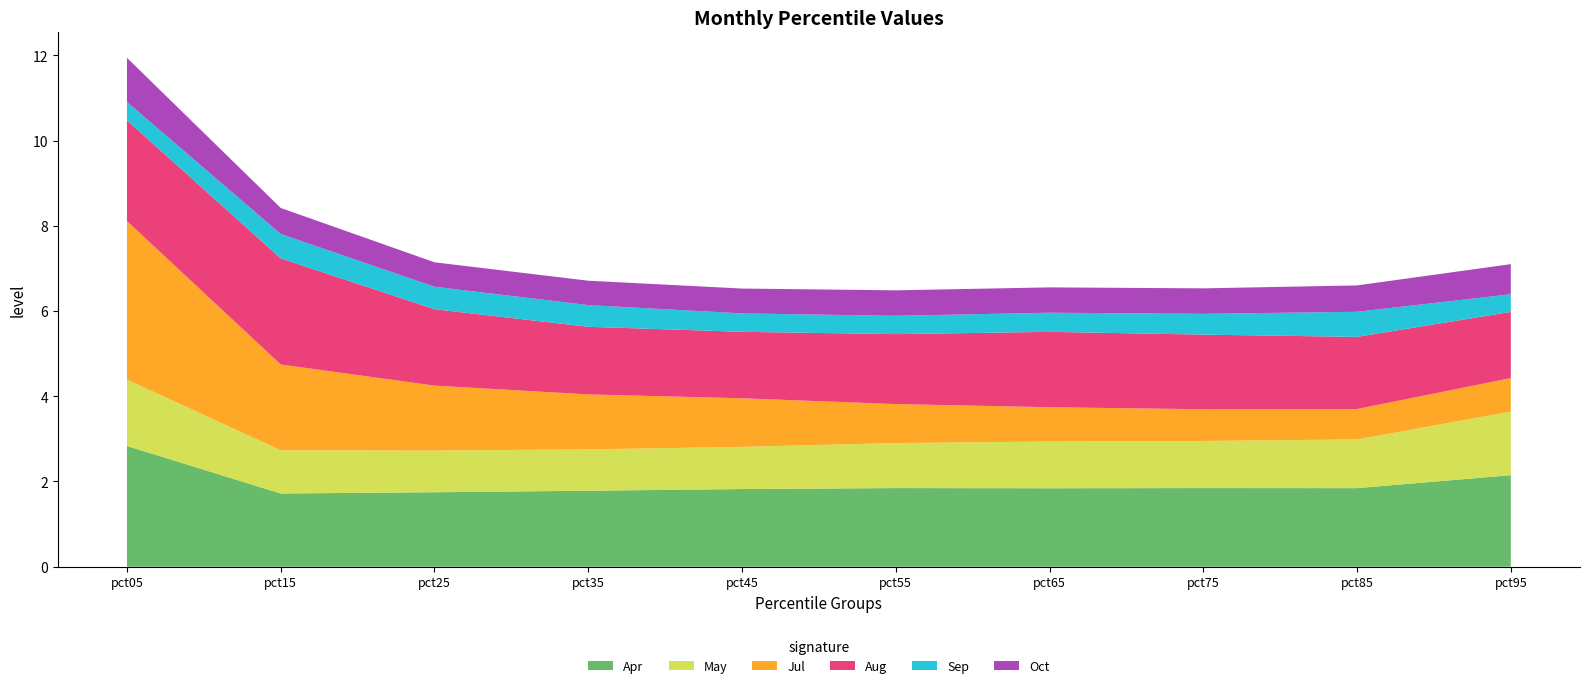

What are all the series names shown in the legend?

Apr, May, Jul, Aug, Sep, Oct